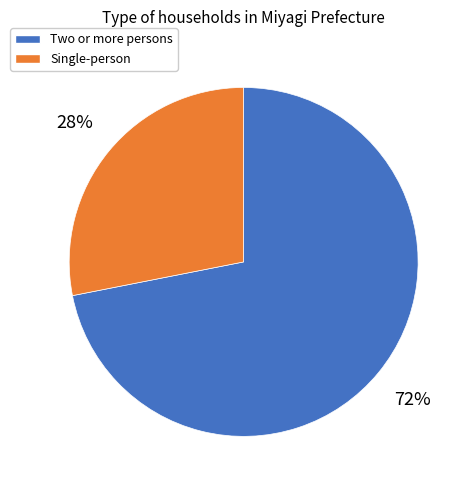

Between Single-person and Two or more persons, which is larger?

Two or more persons